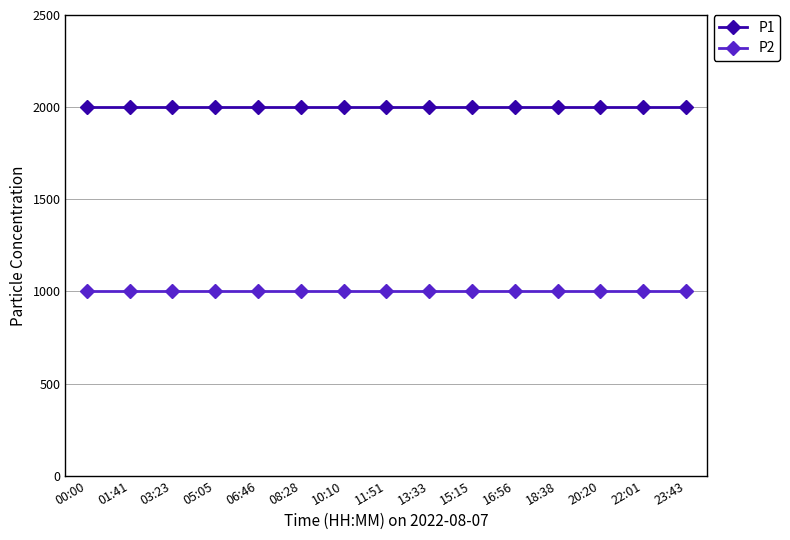

Reading right to left, transcribe all the data shown in this chart.

P1: 23:43=1999.9	22:01=1999.9	20:20=1999.9	18:38=1999.9	16:56=1999.9	15:15=1999.9	13:33=1999.9	11:51=1999.9	10:10=1999.9	08:28=1999.9	06:46=1999.9	05:05=1999.9	03:23=1999.9	01:41=1999.9	00:00=1999.9
P2: 23:43=999.9	22:01=999.9	20:20=999.9	18:38=999.9	16:56=999.9	15:15=999.9	13:33=999.9	11:51=999.9	10:10=999.9	08:28=999.9	06:46=999.9	05:05=999.9	03:23=999.9	01:41=999.9	00:00=999.9